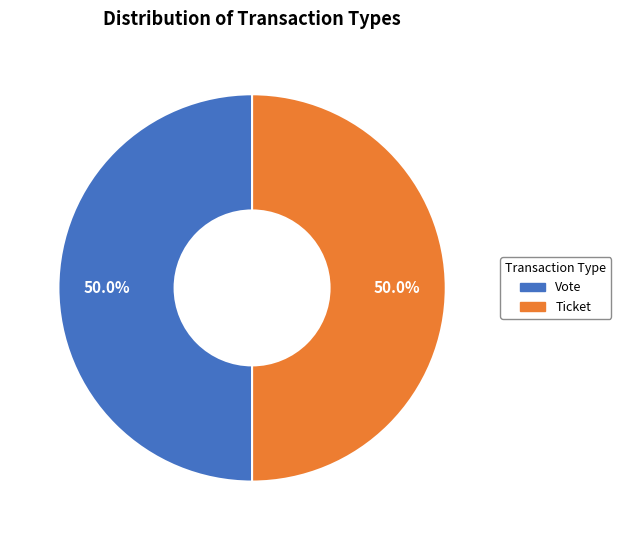

Approximately how many times larger is the value at Vote compared to Ticket?

1.0